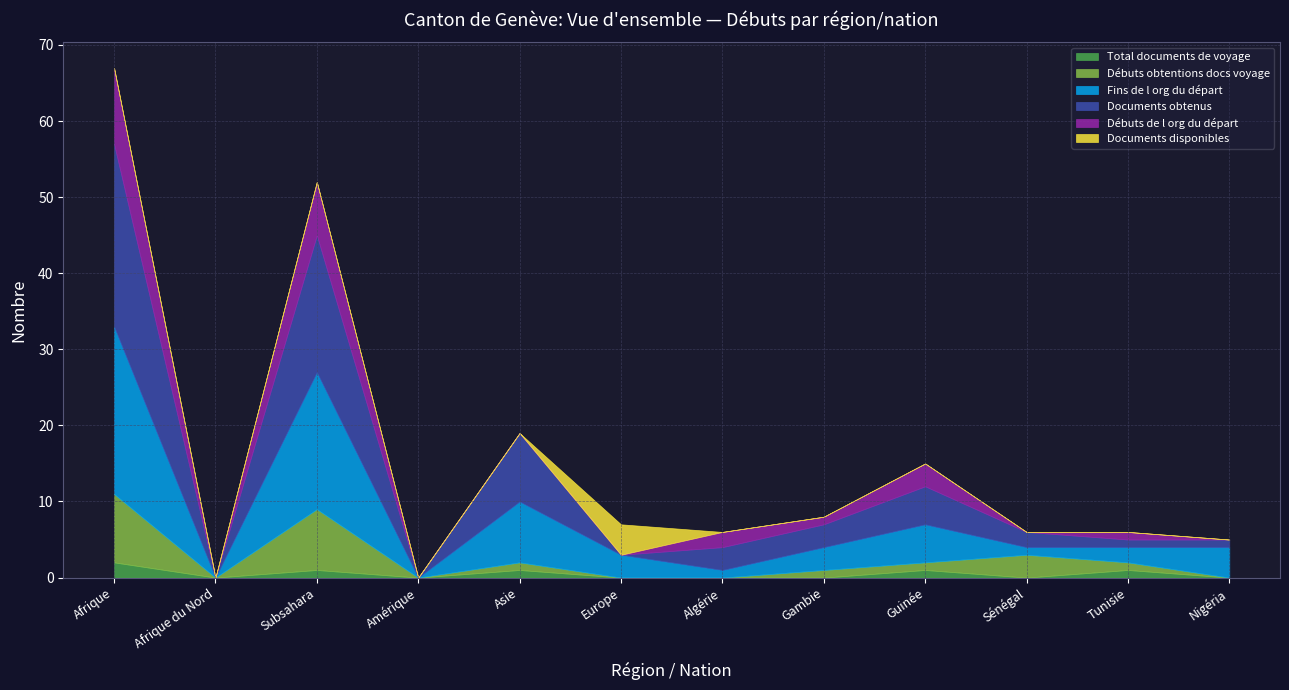

The value of Total documents de voyage at Algérie is 1. True or false?

False